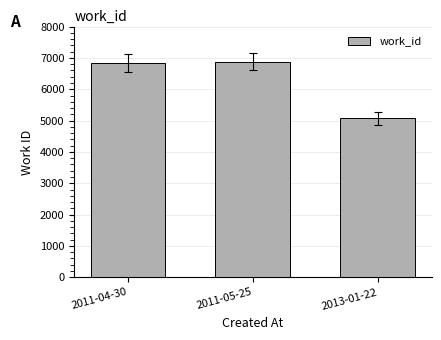

What is the smallest value displayed?

5070